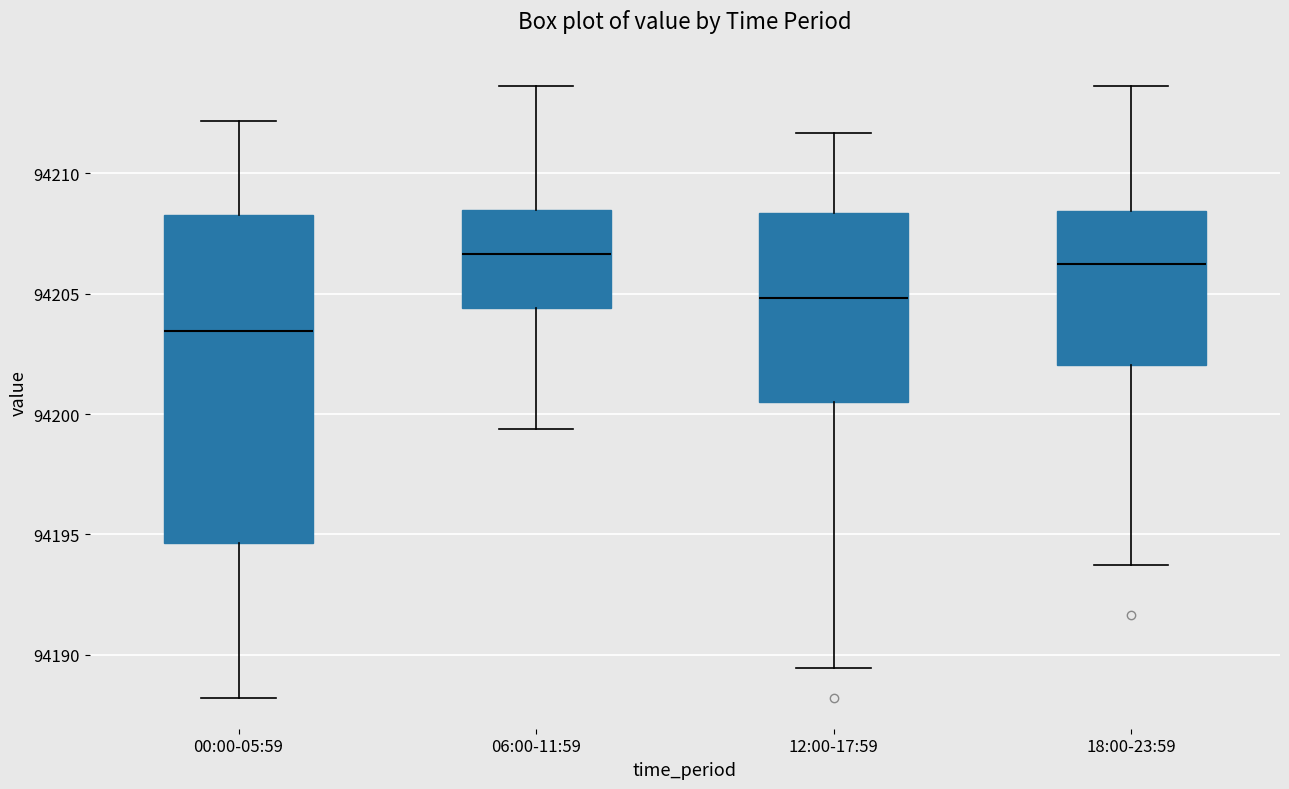

Reading left to right, read every box against the y-axis: the position of its median line, the range the box covers, and the ends of its whiskers. The values are not printed on the chart, so give them approximately, as read against the axis.

00:00-05:59: median 94203.5, box 94194.5 to 94208.5, whiskers 94188.0 to 94212.0
06:00-11:59: median 94206.5, box 94204.5 to 94208.5, whiskers 94199.5 to 94213.5
12:00-17:59: median 94205.0, box 94200.5 to 94208.5, whiskers 94189.5 to 94211.5
18:00-23:59: median 94206.0, box 94202.0 to 94208.5, whiskers 94193.5 to 94213.5